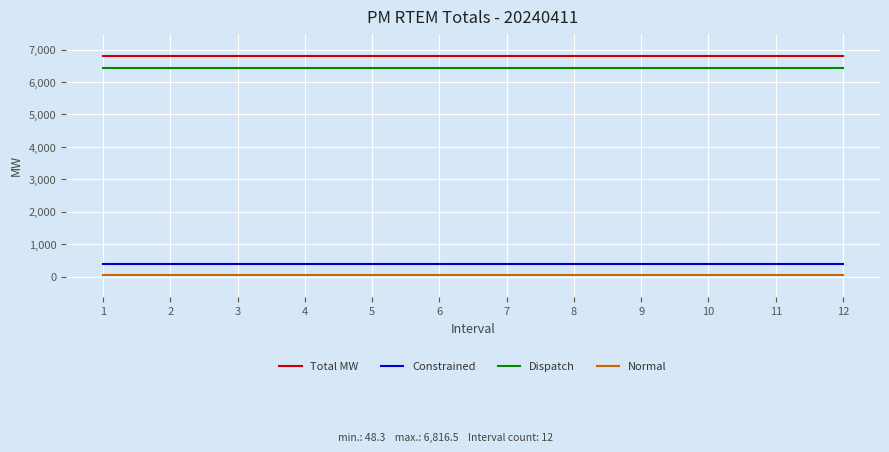

True or false: Normal and Dispatch cross at least once.

False